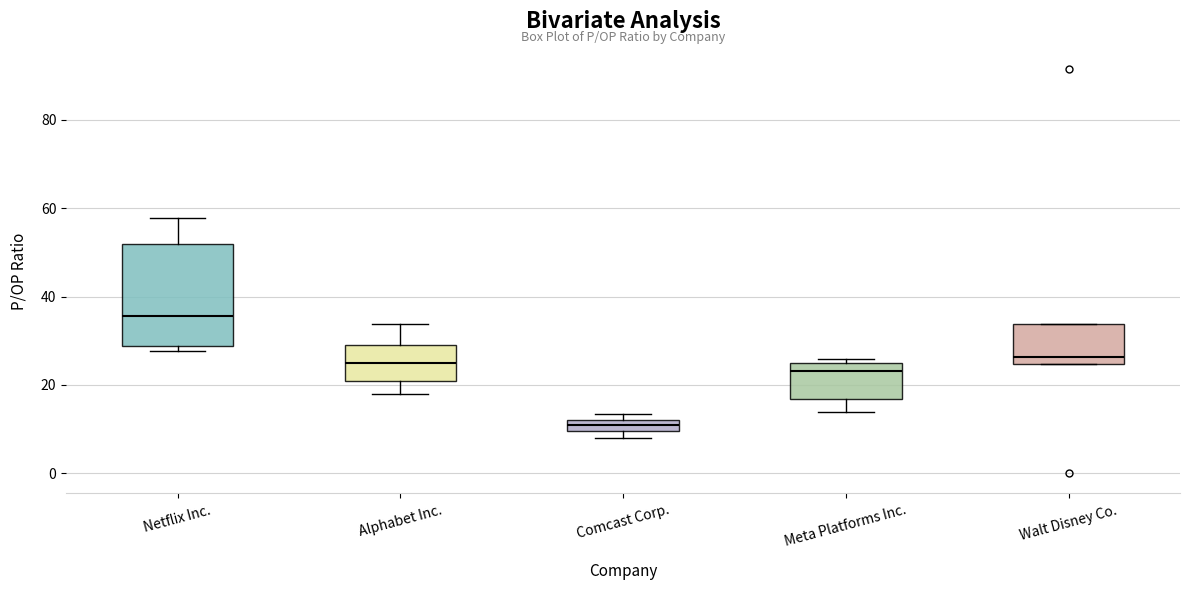

Which box is the tallest, from its lower edge to its upper edge?

Netflix Inc.